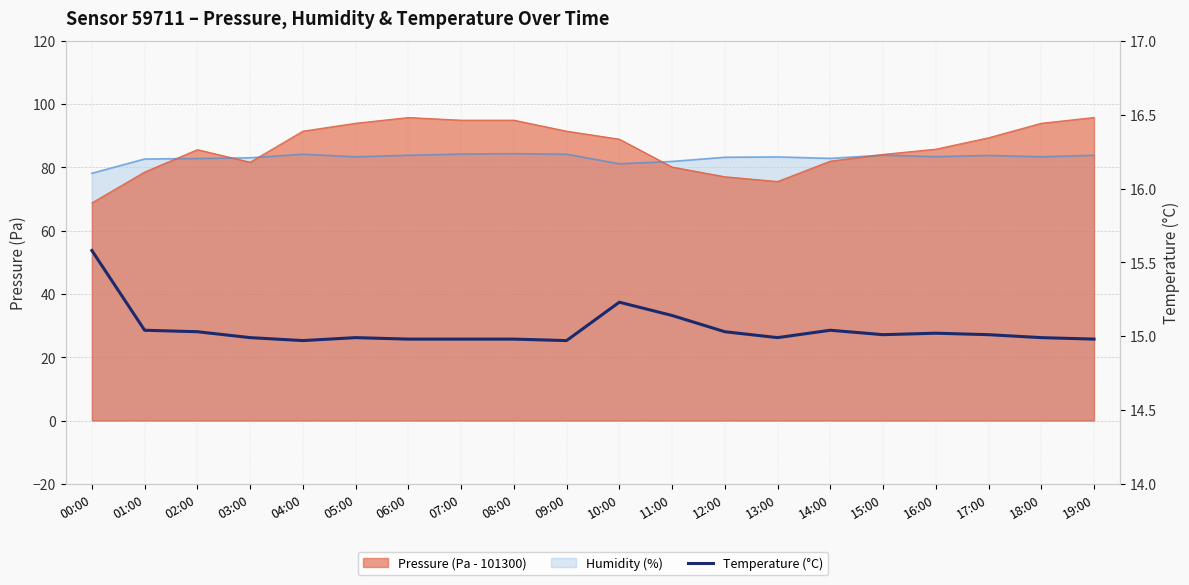

Where is the first local maximum?

05:00